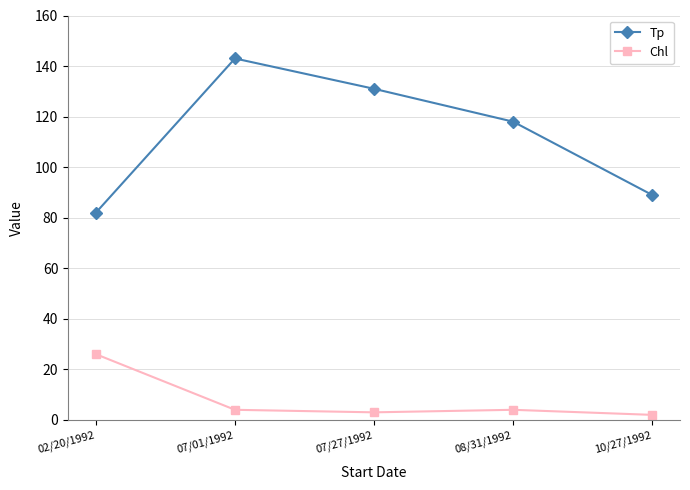

True or false: Tp and Chl intersect in this chart.

False